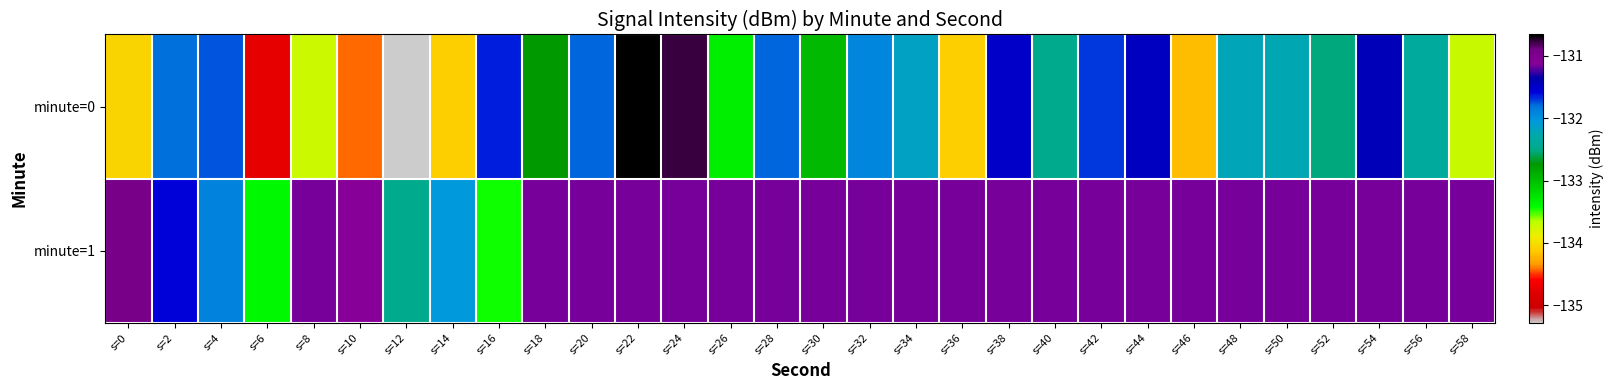

List the series in order of their overall mean, highest first.

minute=1, minute=0